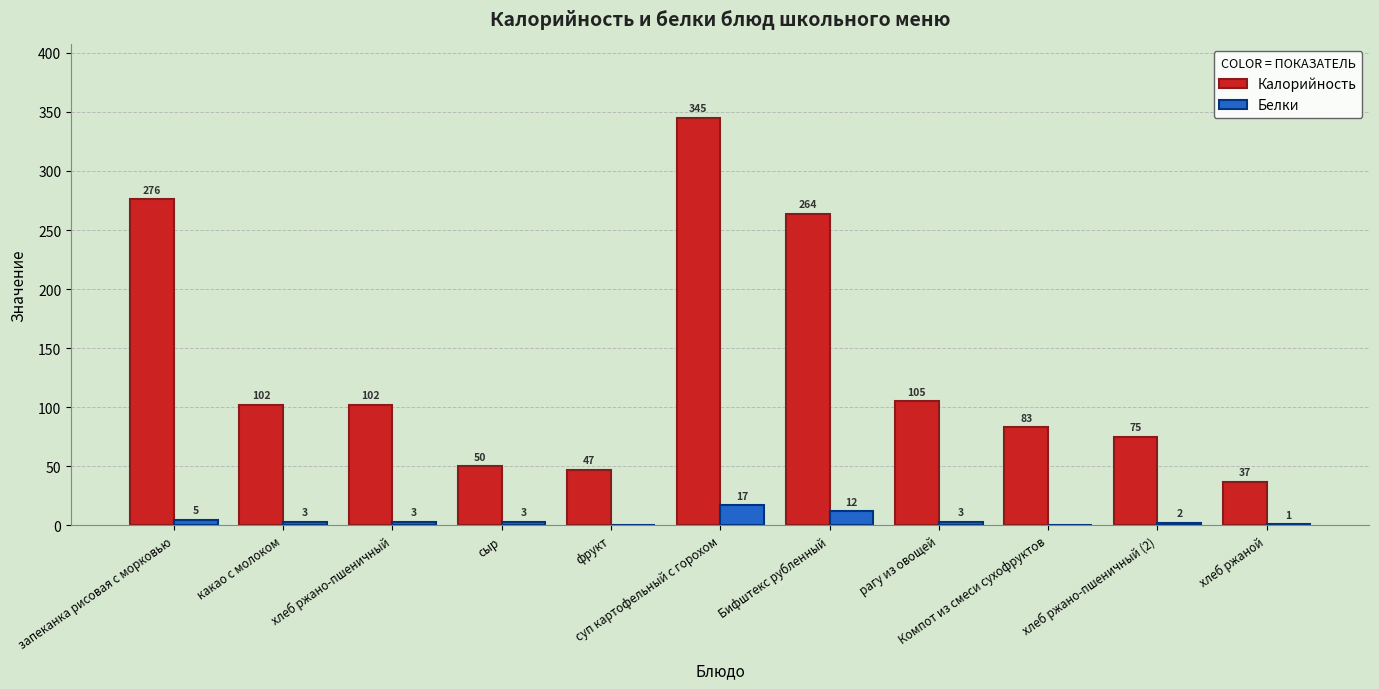

What is the maximum value for Белки?

17